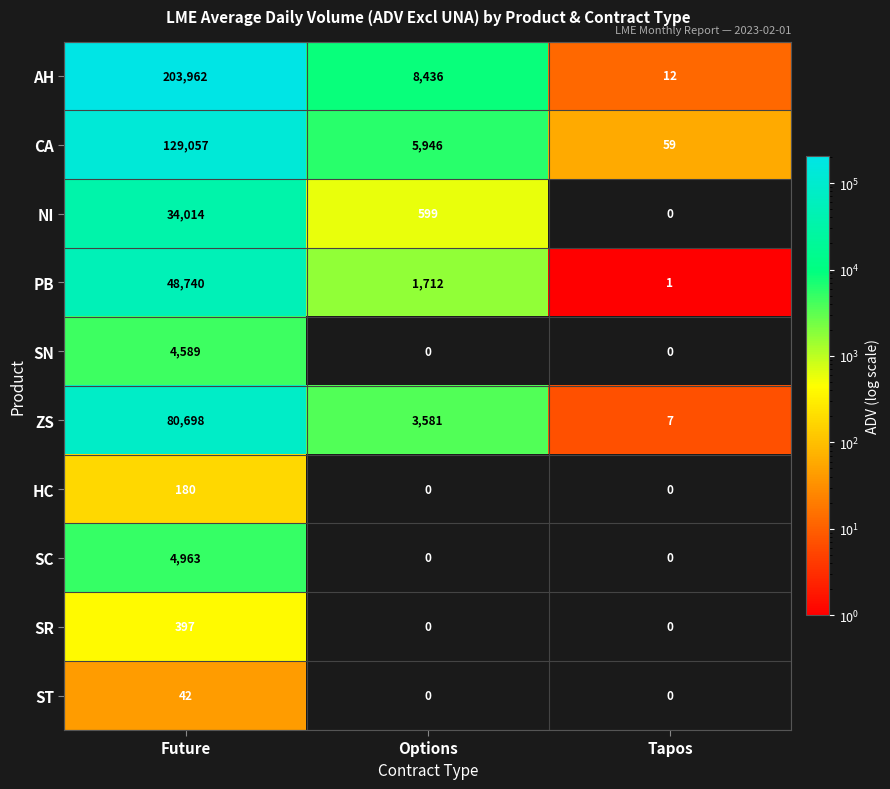

Which series has the widest spread of values?

AH